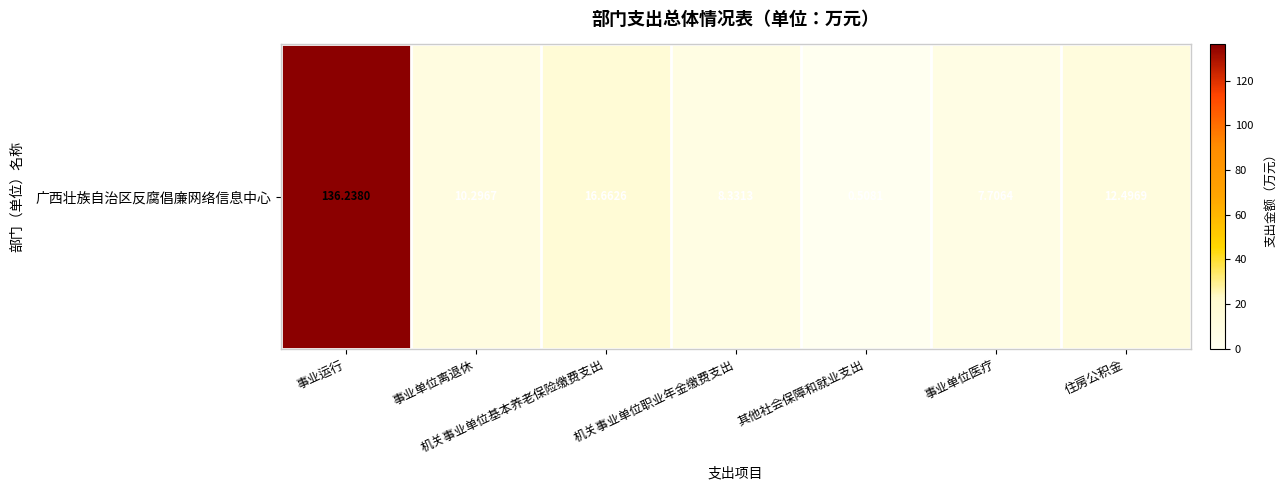

Is it true that the value at 事业单位医疗 is 11.8?

False